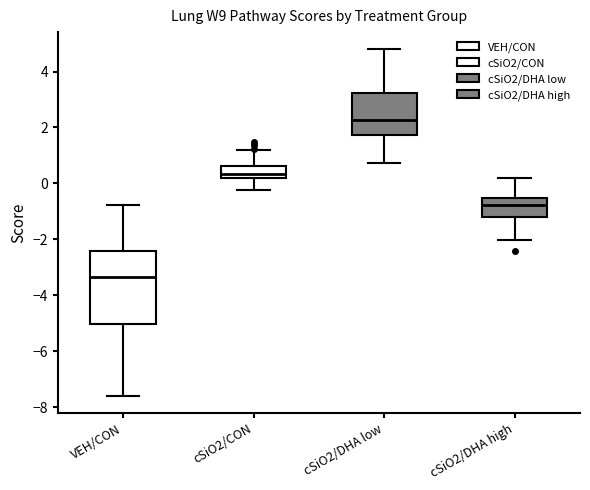

Which box has the lowest median line?

VEH/CON